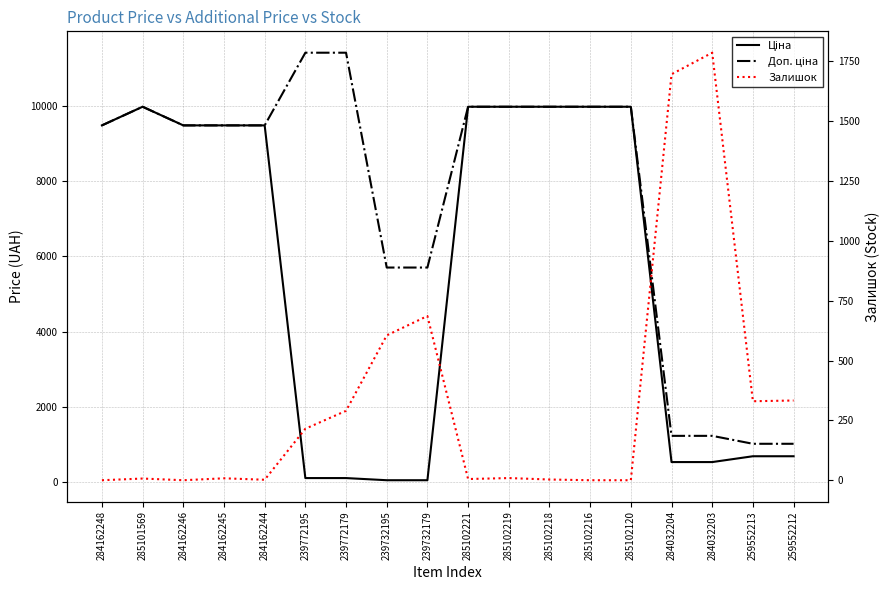

Which series changed the most between 285102221 and 285102219?

Залишок